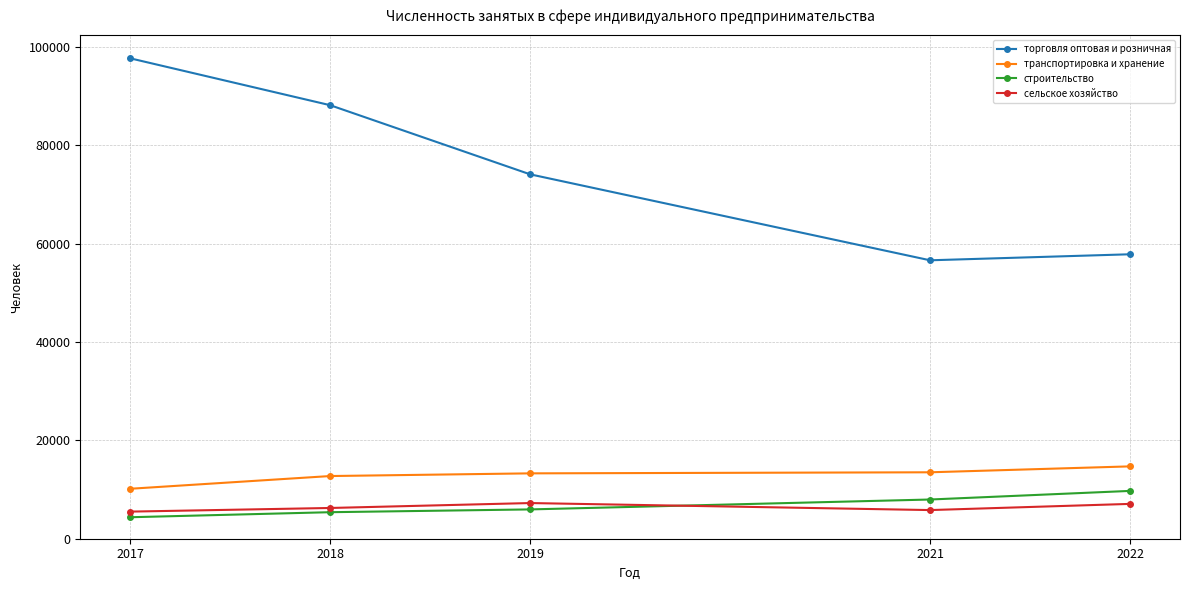

What is the approximate value of торговля оптовая и розничная at 2017, to the nearest 100?

97700